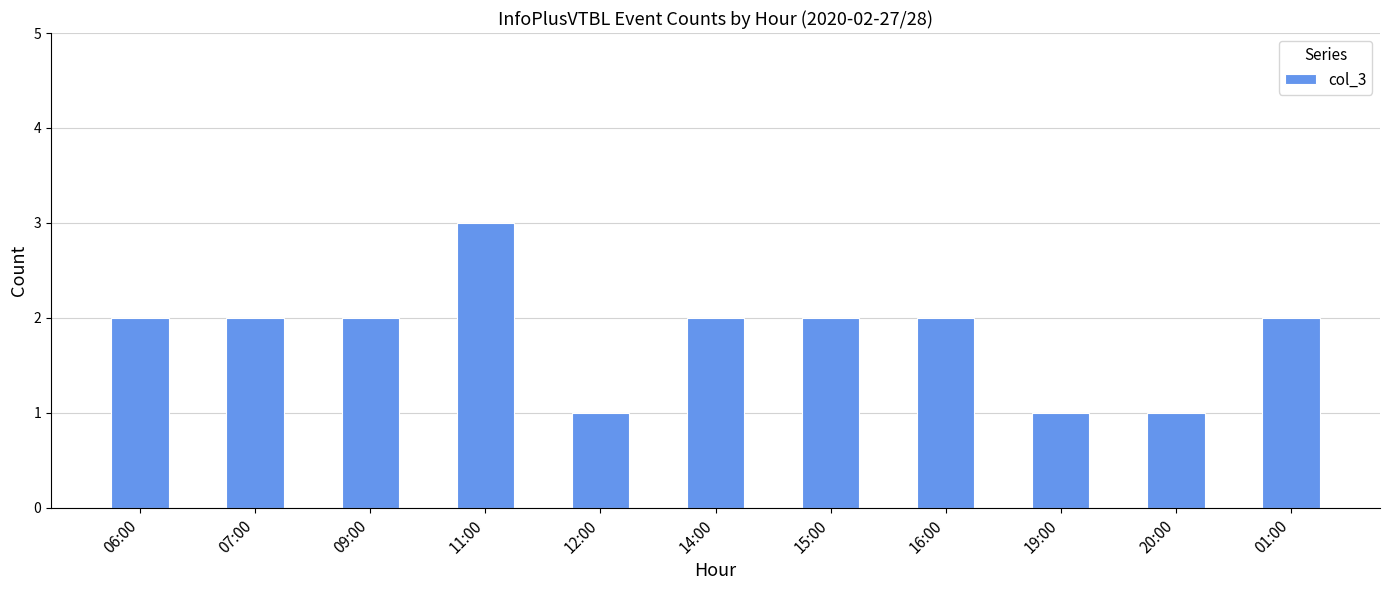

What is the ratio of the value at 16:00 to the value at 09:00?

1.0